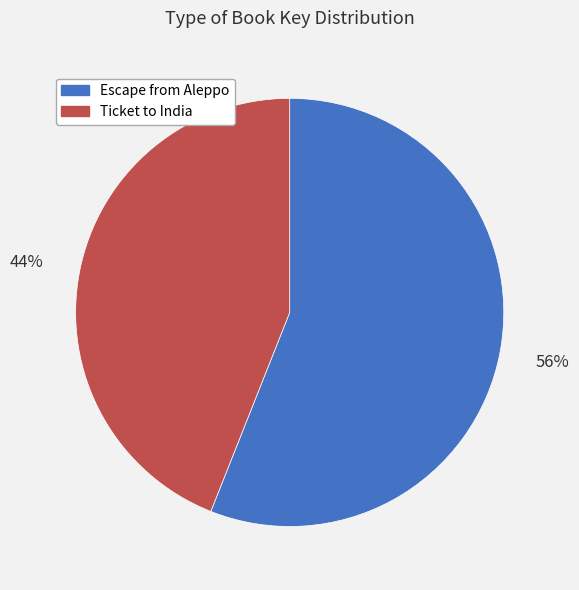

Which category has the biggest portion of the pie?

Escape from Aleppo